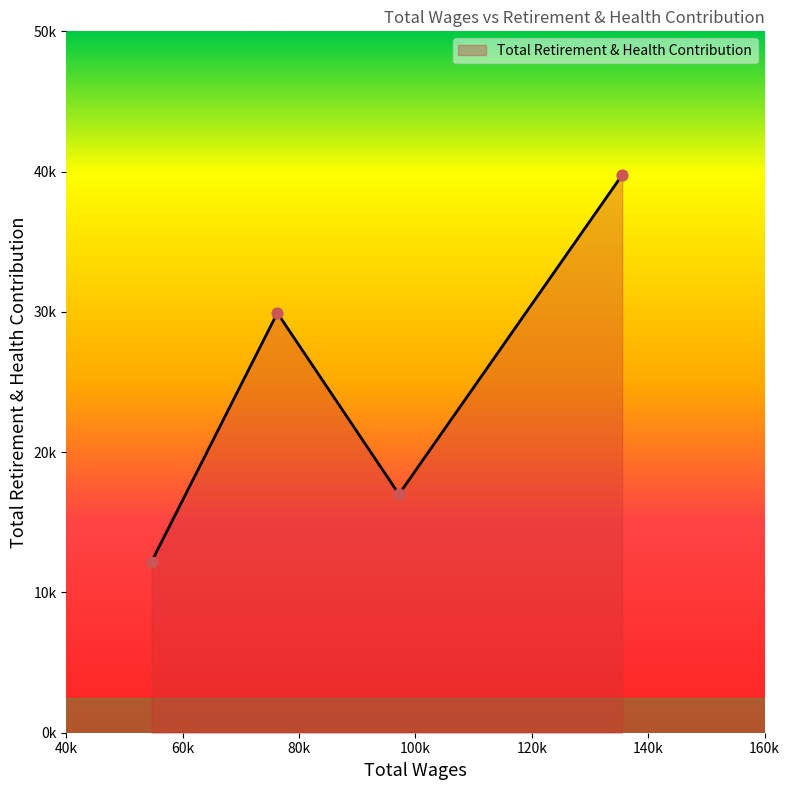

Is this an area chart (filled region under the line)?

Yes